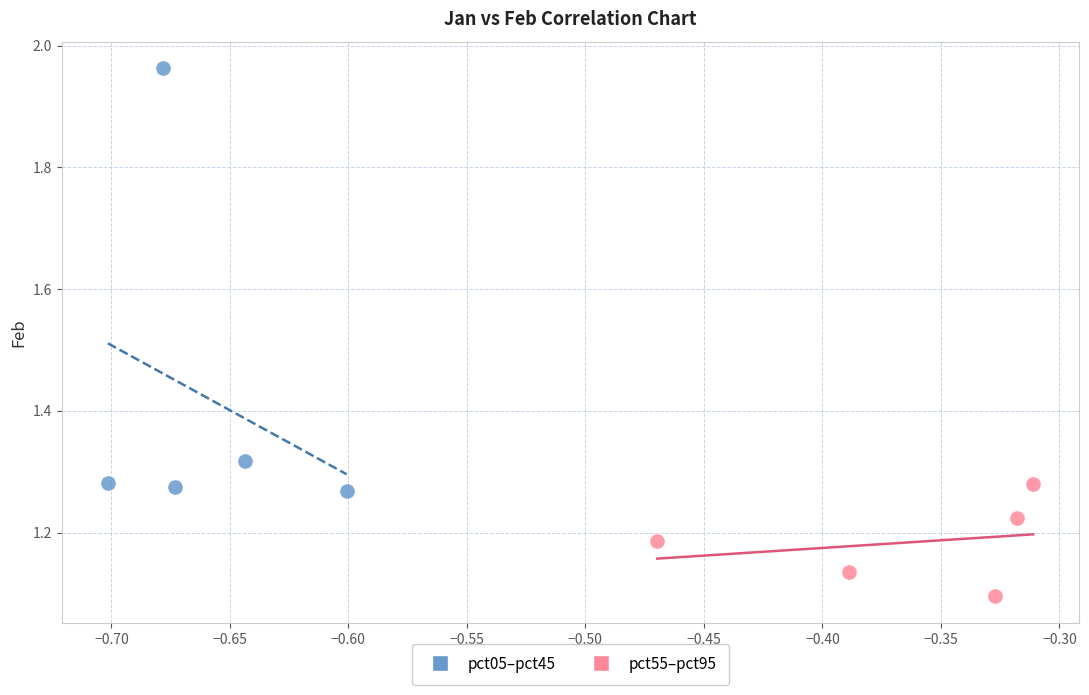

Which series contains the lowest Y value?

pct55–pct95